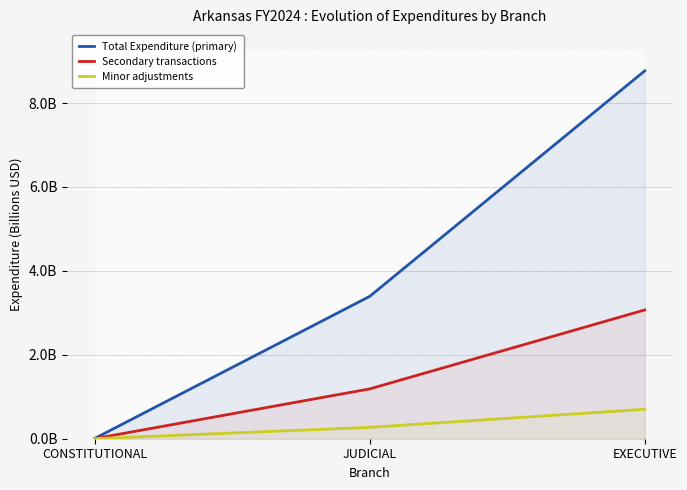

Where is Minor adjustments nearest to the value 0?

CONSTITUTIONAL